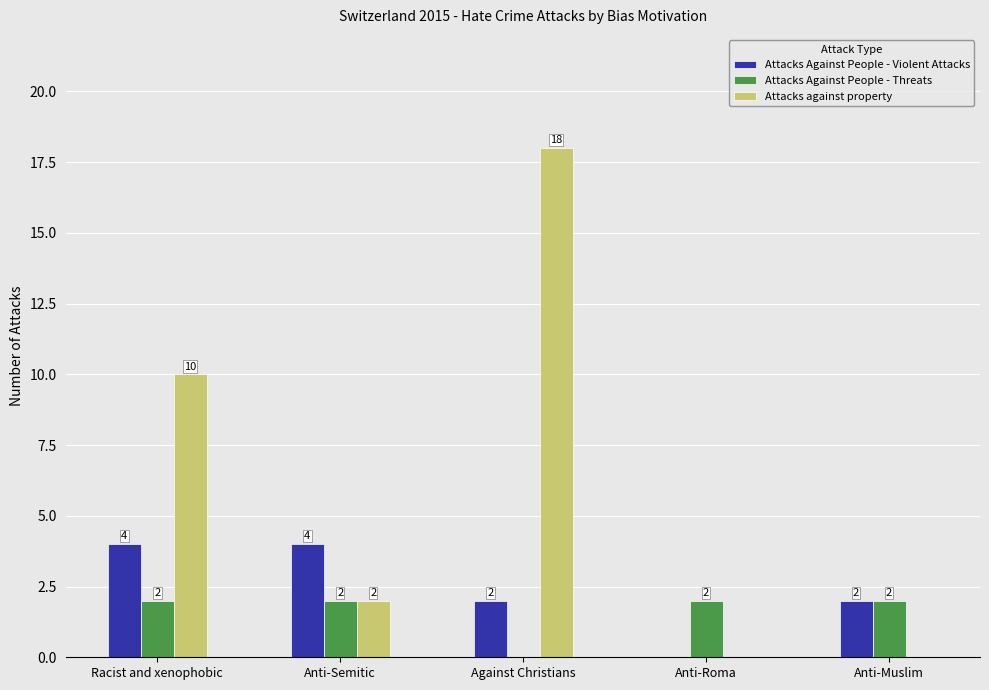

Are the bars grouped side by side (vs. stacked)?

Yes